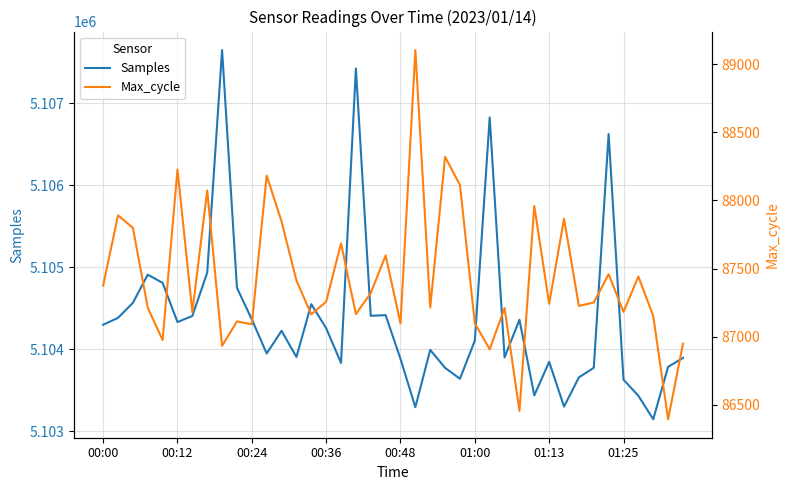

What is the difference between the Max_cycle values at 27 and 20?

114